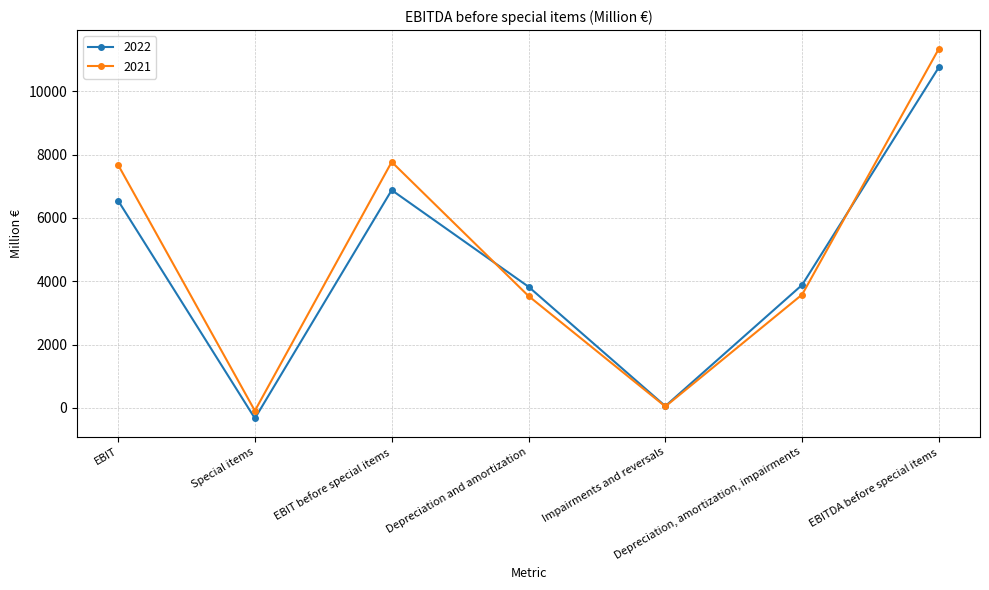

Count the number of data series in this chart.

2